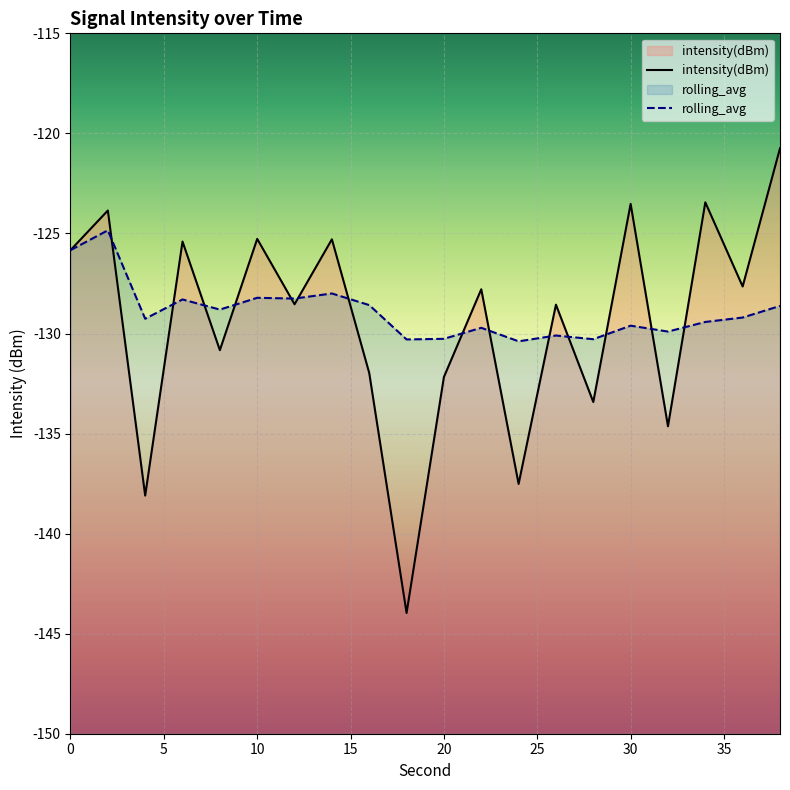

True or false: rolling_avg and intensity(dBm) intersect in this chart.

True